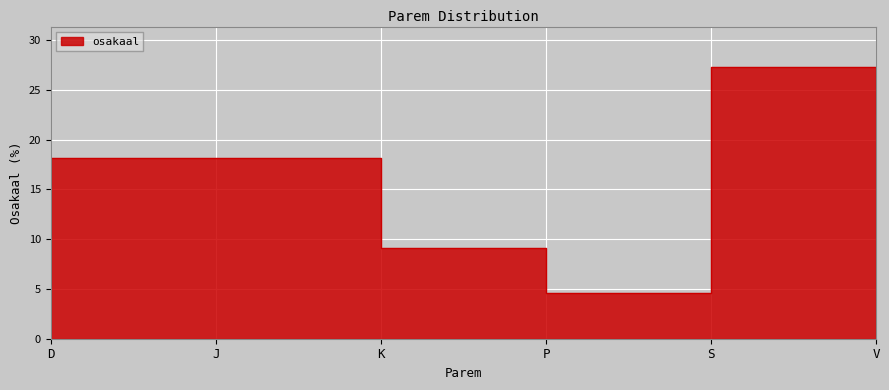

The value at J is 18.2. True or false?

True